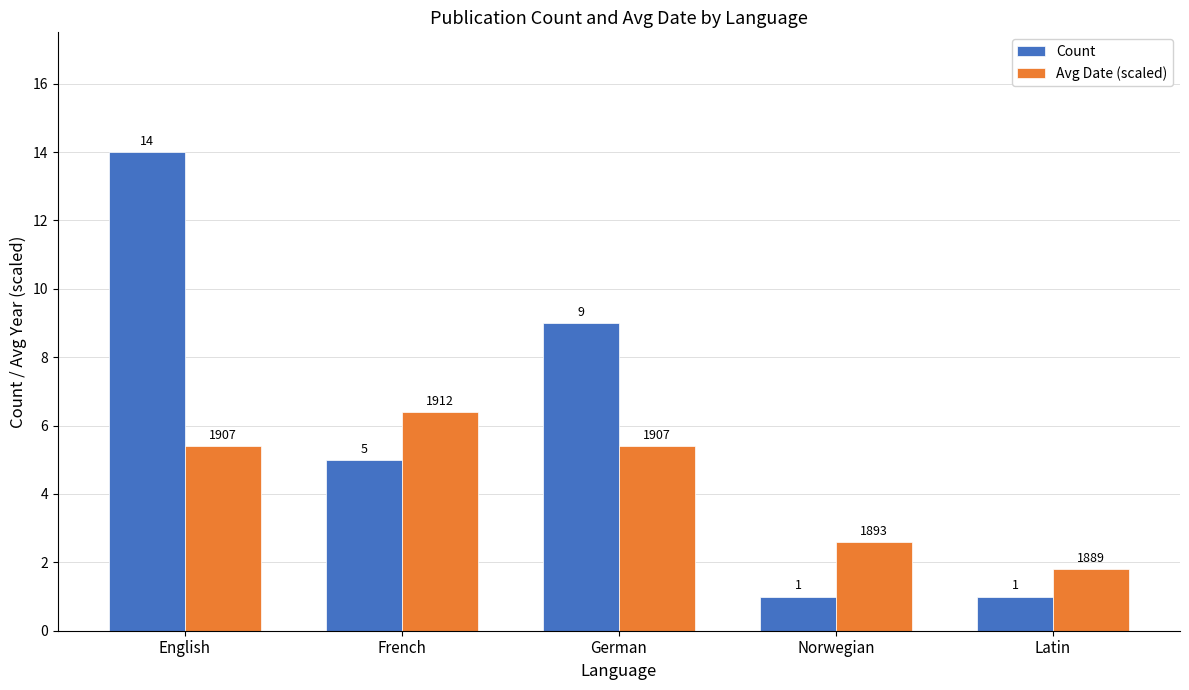

What is the sum of the Count values at Latin and French?

6.0